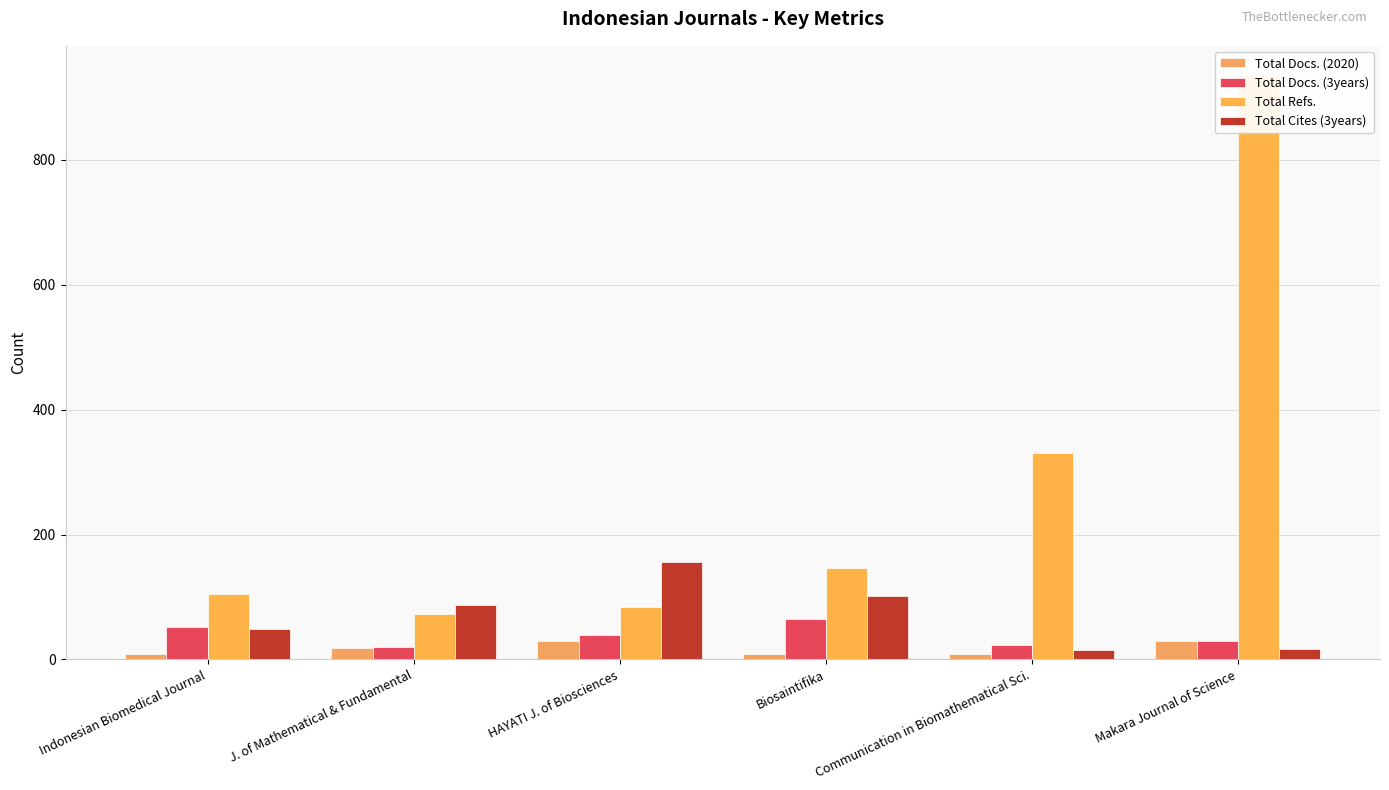

At which label is Total Docs. (2020) closest to 19?

J. of Mathematical & Fundamental